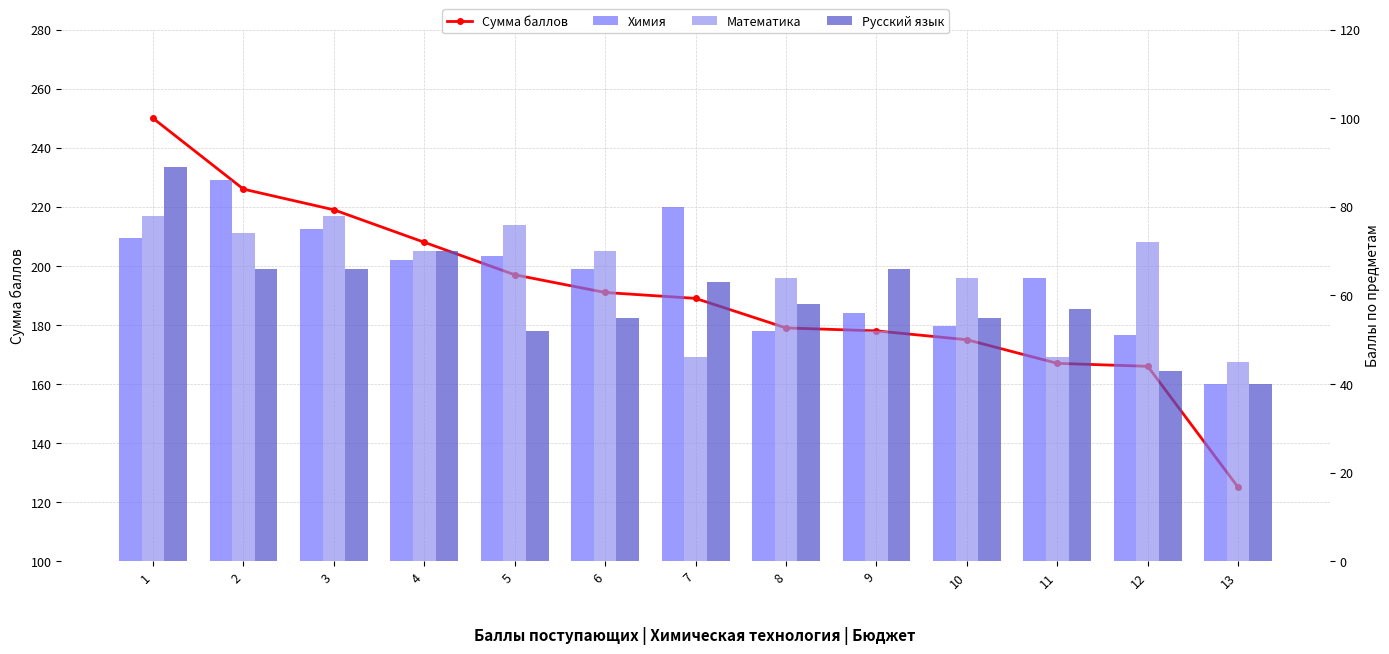

What is the sum of all Химия values?

833